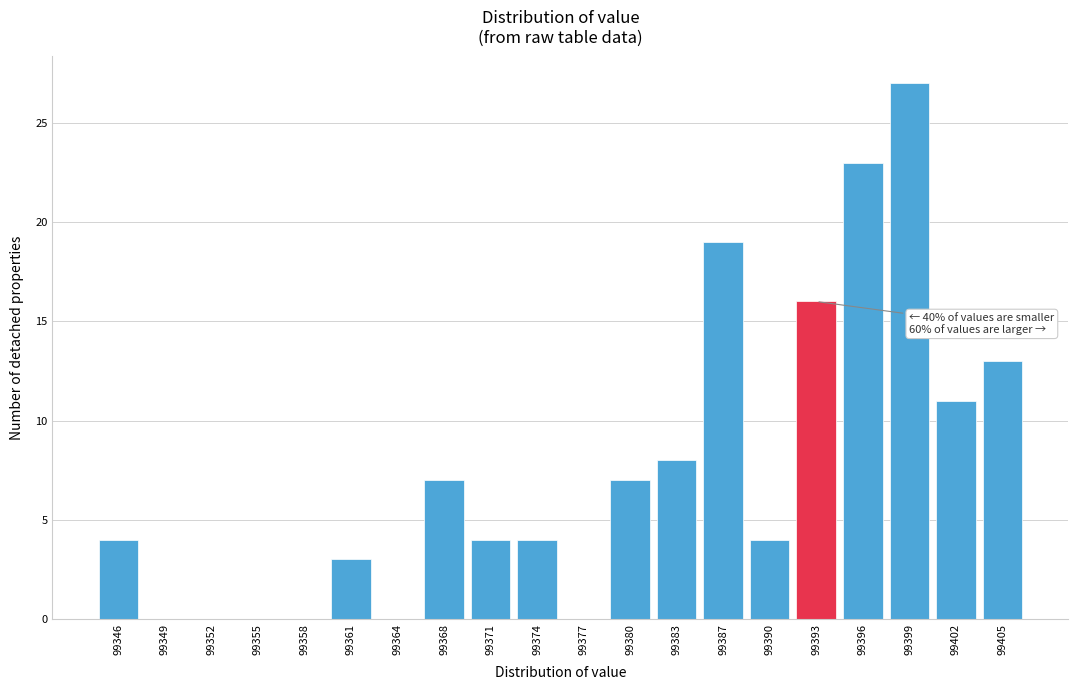

Reading left to right, transcribe all the data shown in this chart.

99346=4	99349=0	99352=0	99355=0	99358=0	99361=3	99364=0	99368=7	99371=4	99374=4	99377=0	99380=7	99383=8	99387=19	99390=4	99393=16	99396=23	99399=27	99402=11	99405=13